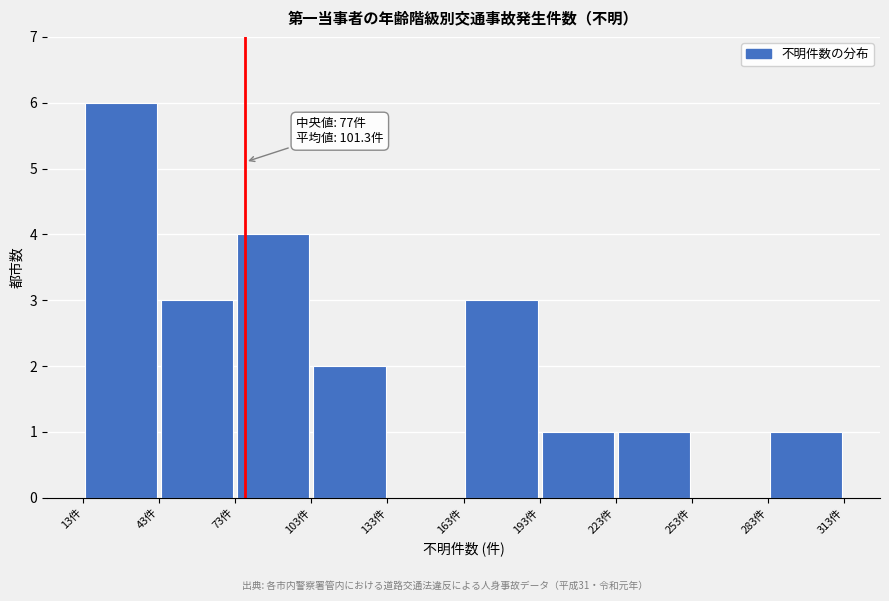

Over which range of the x-axis is the bar tallest?

13 to 43